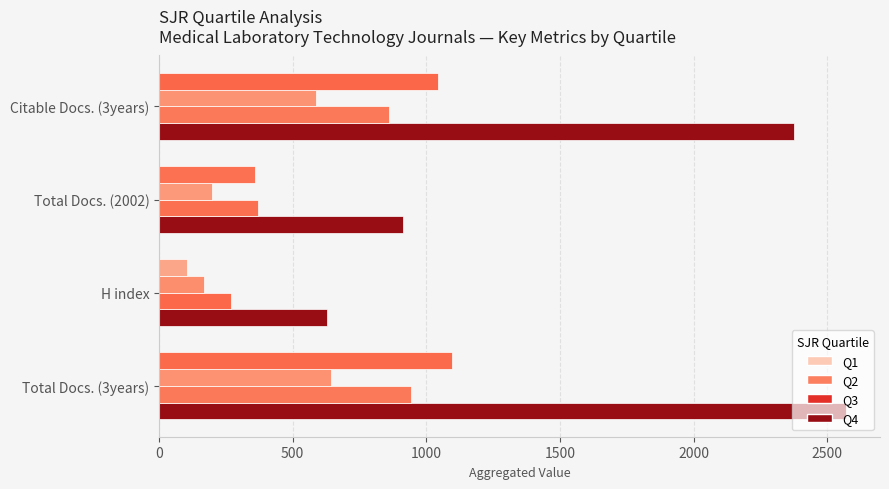

How many data points in Q1 are less than 2374?

2